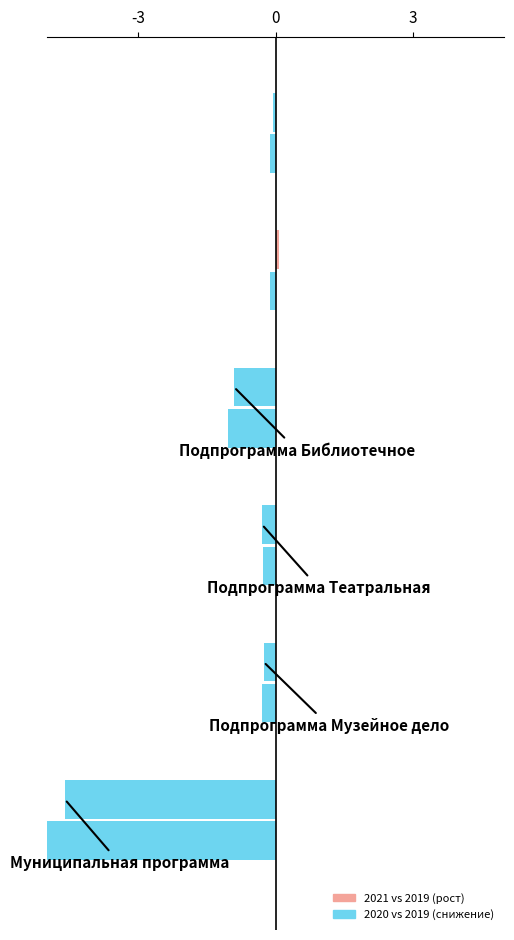

How many values in 2021 vs 2019 are above zero?

1